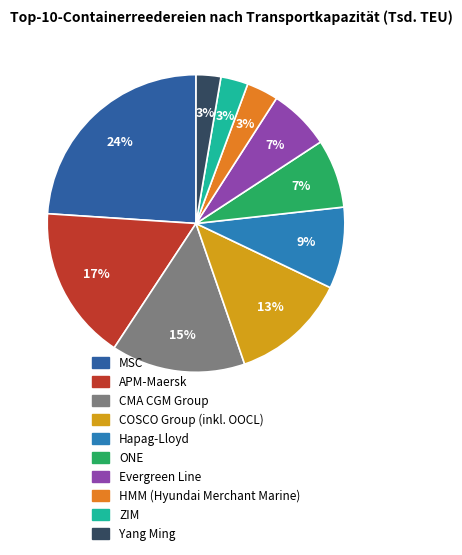

Rank the categories by value from highest to lowest.

MSC, APM-Maersk, CMA CGM Group, COSCO Group (inkl. OOCL), Hapag-Lloyd, ONE, Evergreen Line, HMM (Hyundai Merchant Marine), ZIM, Yang Ming